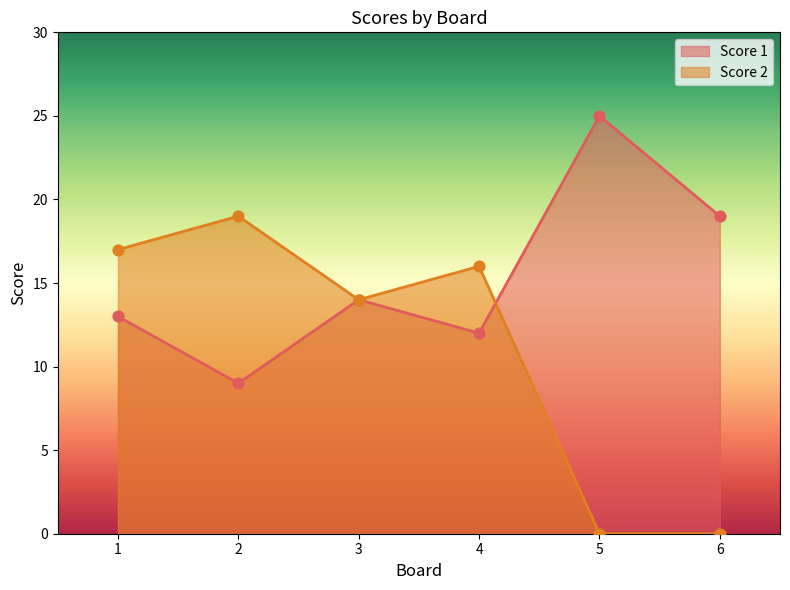

At which category is the sum across all series the highest?

1